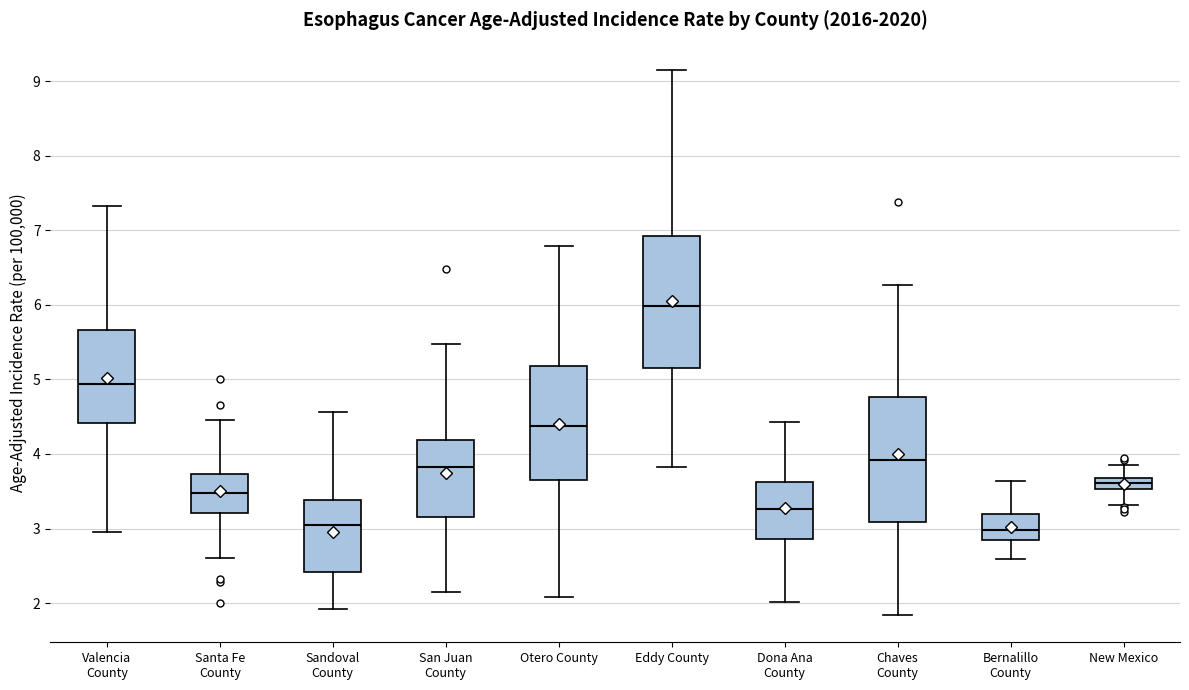

Which box has the highest median line?

Eddy County